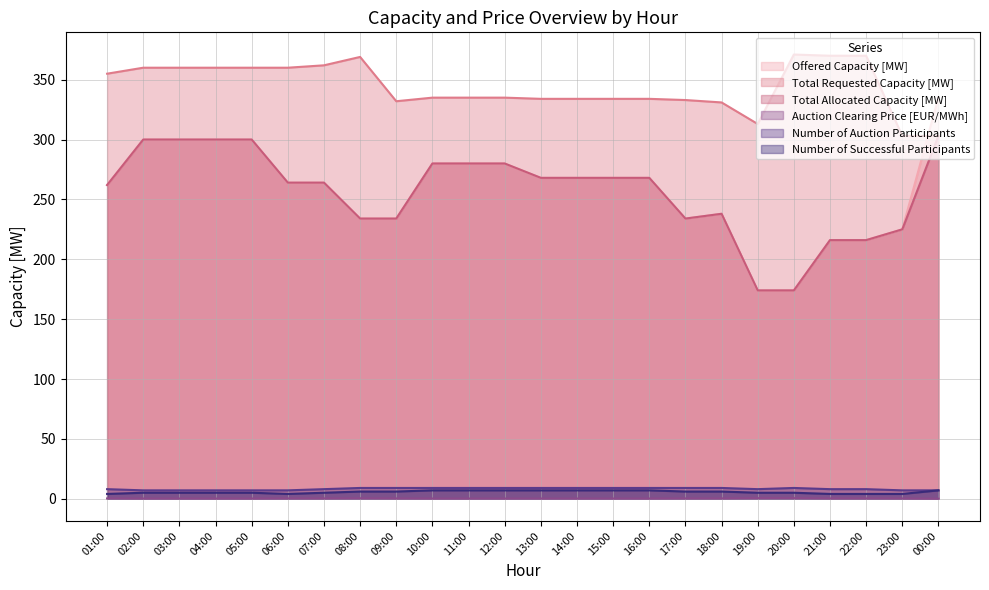

What is the label of the 1st point from the right?

00:00